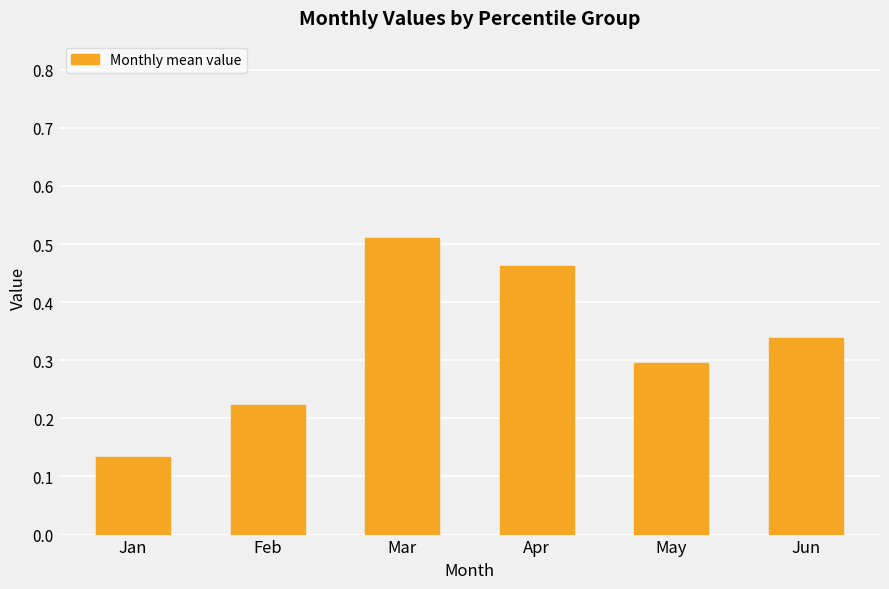

Which has a higher value, Jun or Jan?

Jun